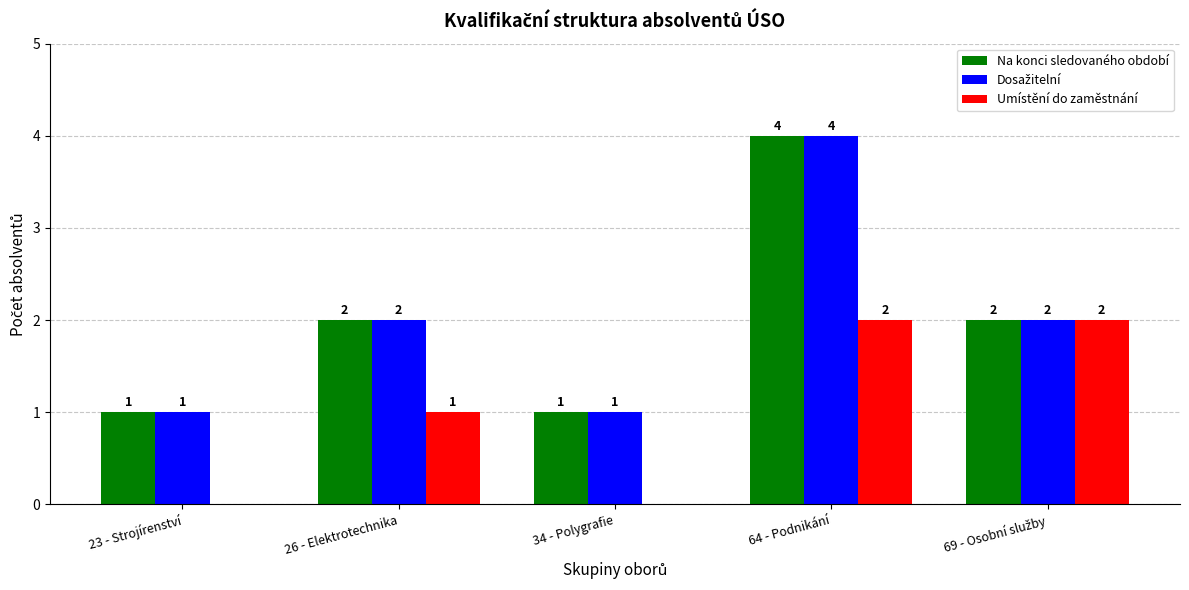

The Na konci sledovaného období series shows 4 at 64 - Podnikání. True or false?

True